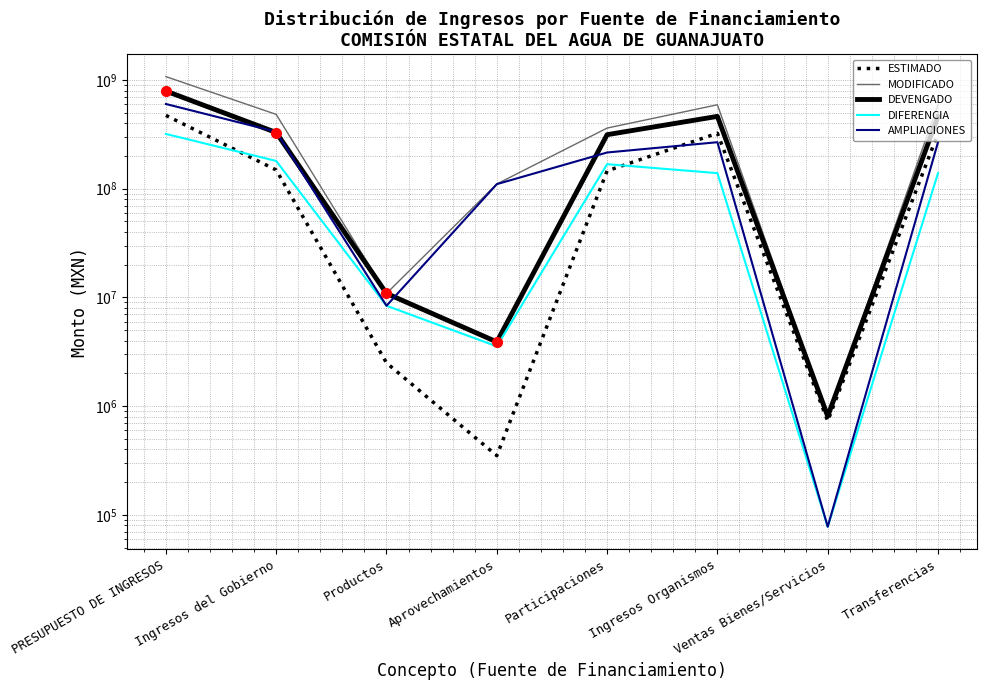

The ESTIMADO series shows 211702245.4 at Ingresos del Gobierno. True or false?

False